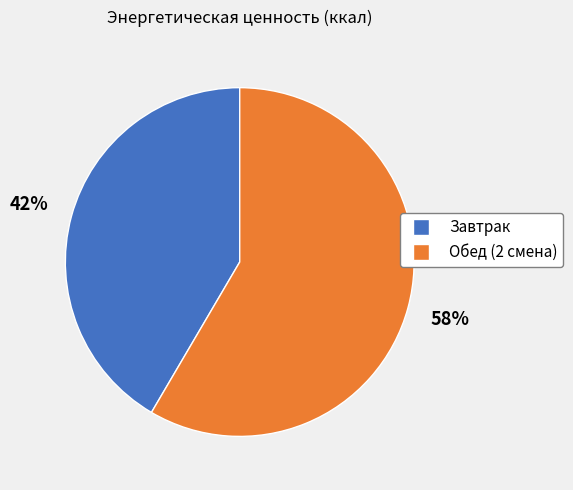

Is Обед (2 смена) the majority of the pie?

Yes